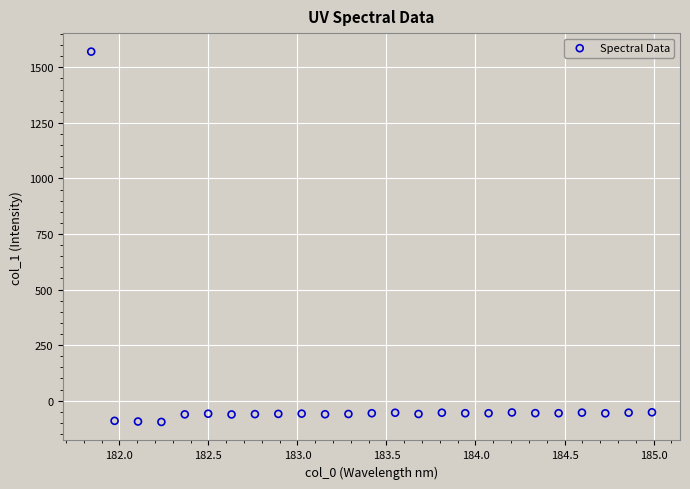

What is the range of Y values (max minus min)?

1666.0